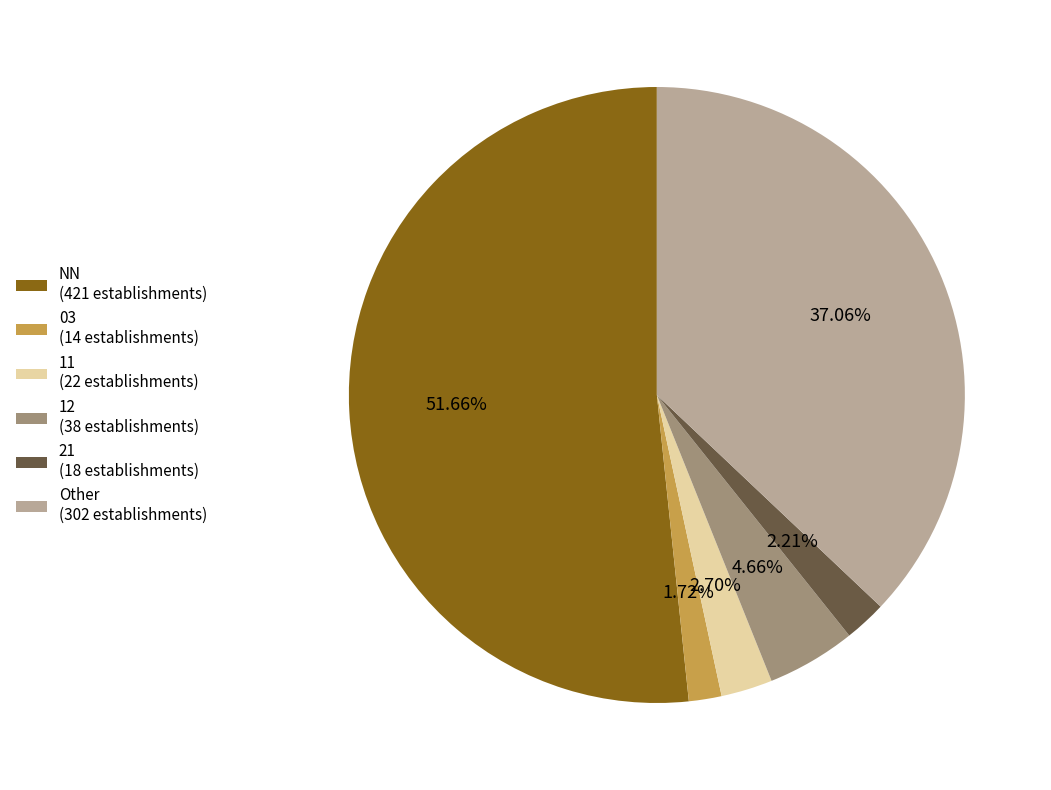

To the nearest percent, what is the average slice percentage?

17%